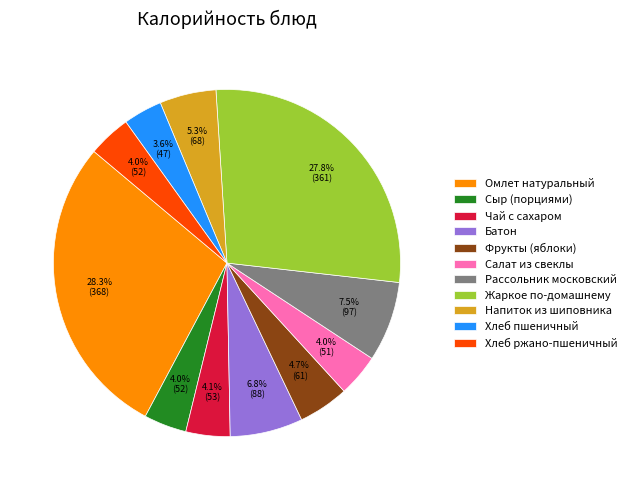

Count the number of slices in the pie.

11